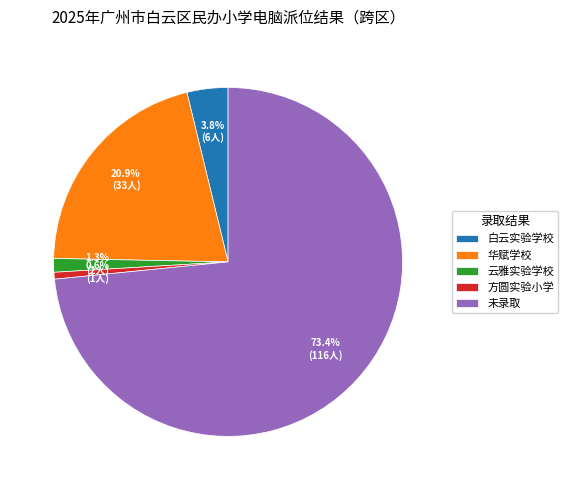

What is the smallest slice in the pie chart?

方圆实验小学